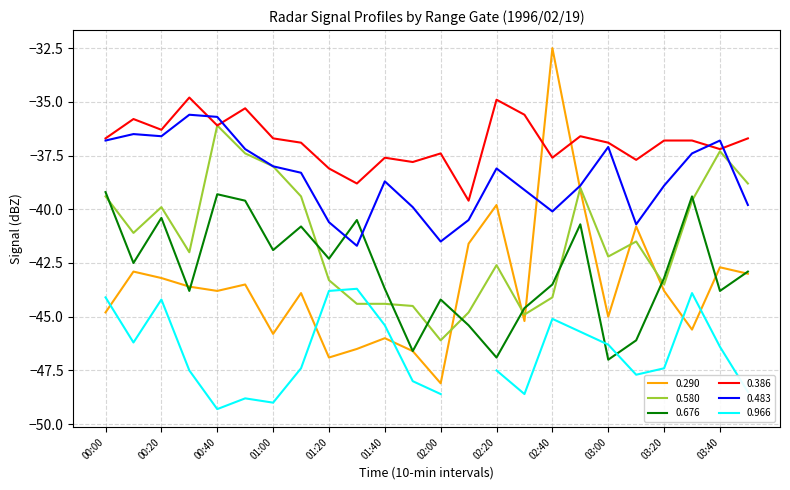

What is the label of the 23rd point from the right?

00:10